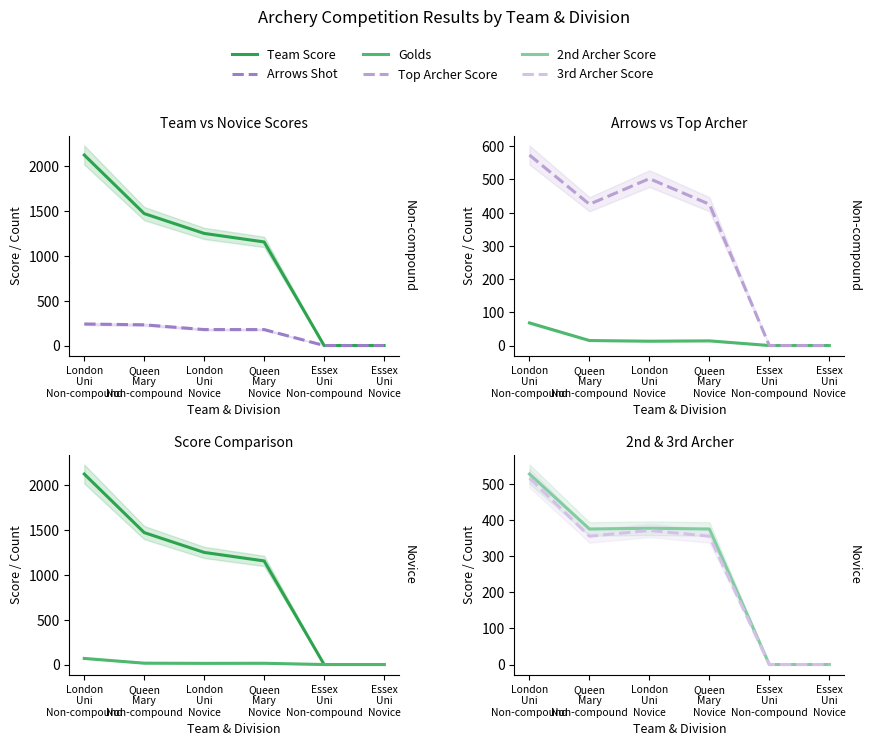

What is the total value across all series at London
Uni
Non-compound?

4048